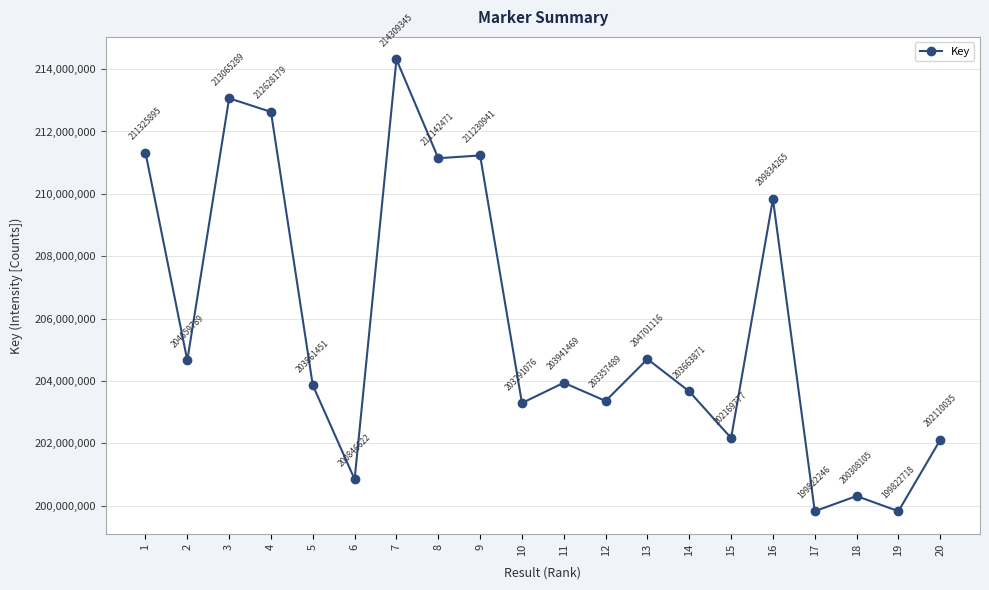

True or false: the data shows 340666391 at 8.

False